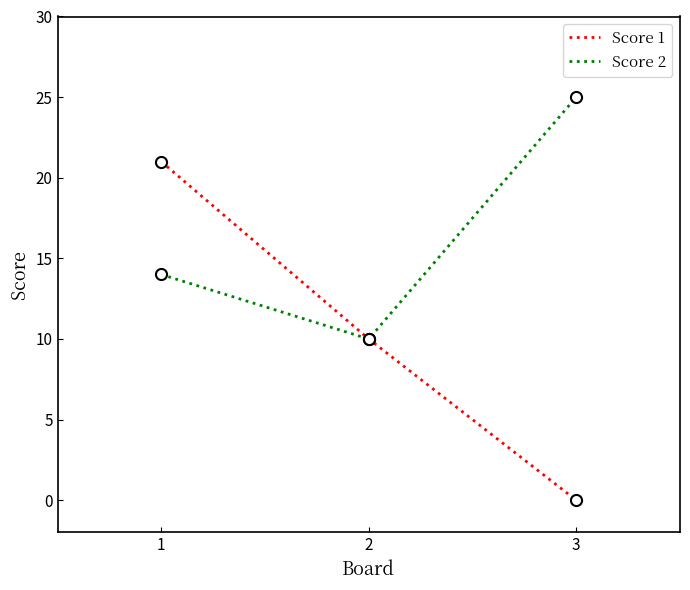

At which category is the sum across all series the highest?

1